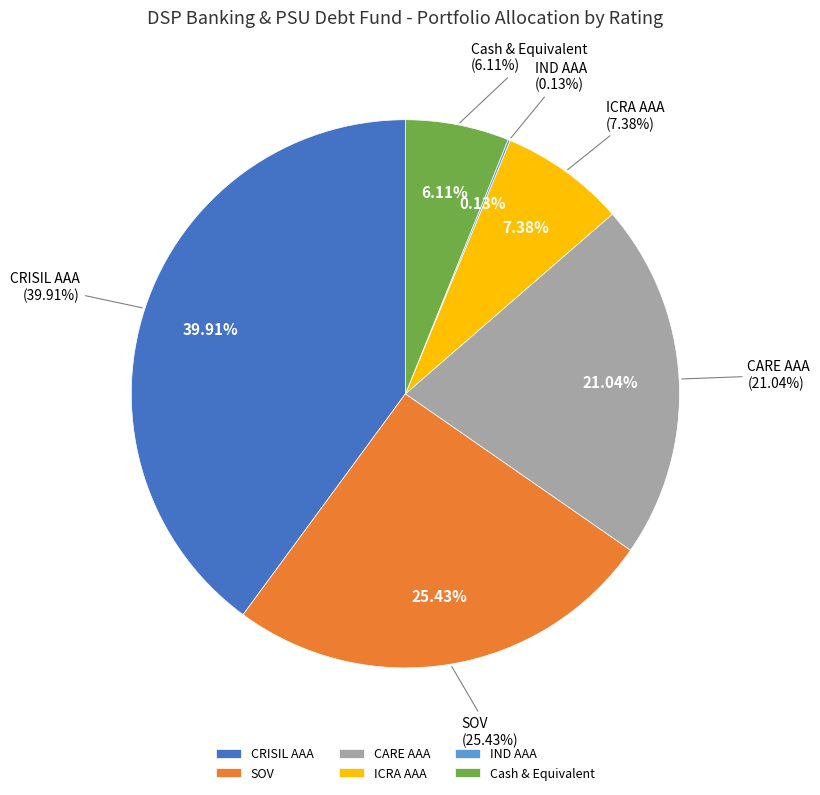

How many slices are in this pie chart?

6